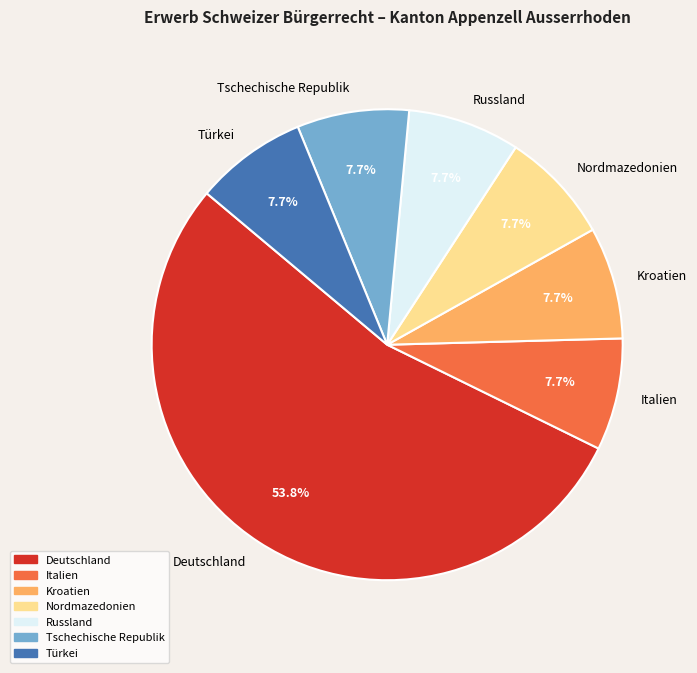

Which slice represents more than half of the pie?

Deutschland